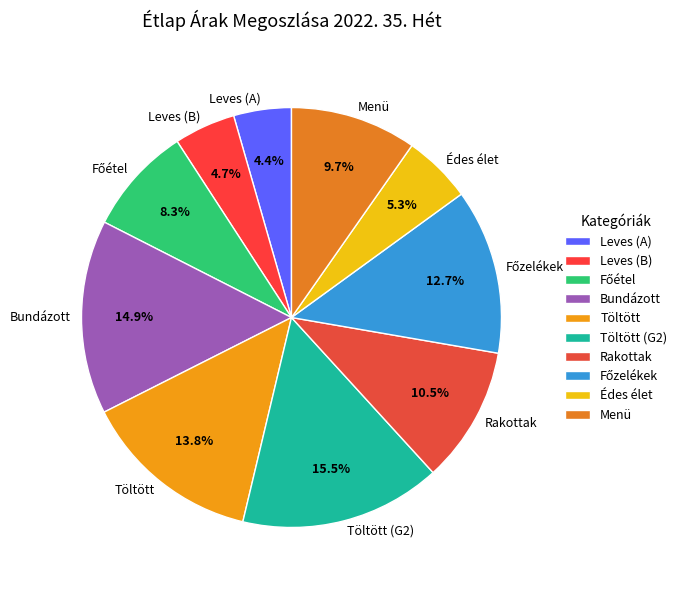

Is Leves (B) the majority of the pie?

No